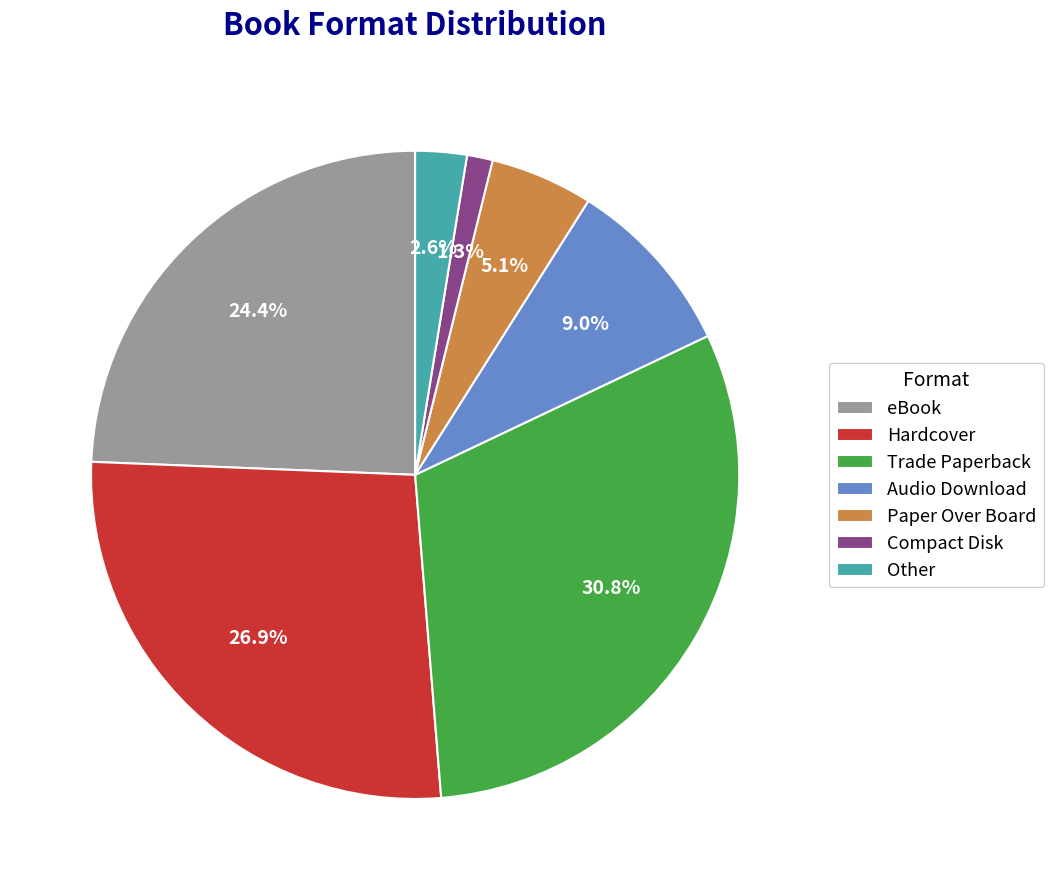

Is it true that Hardcover is 21% of the pie?

False